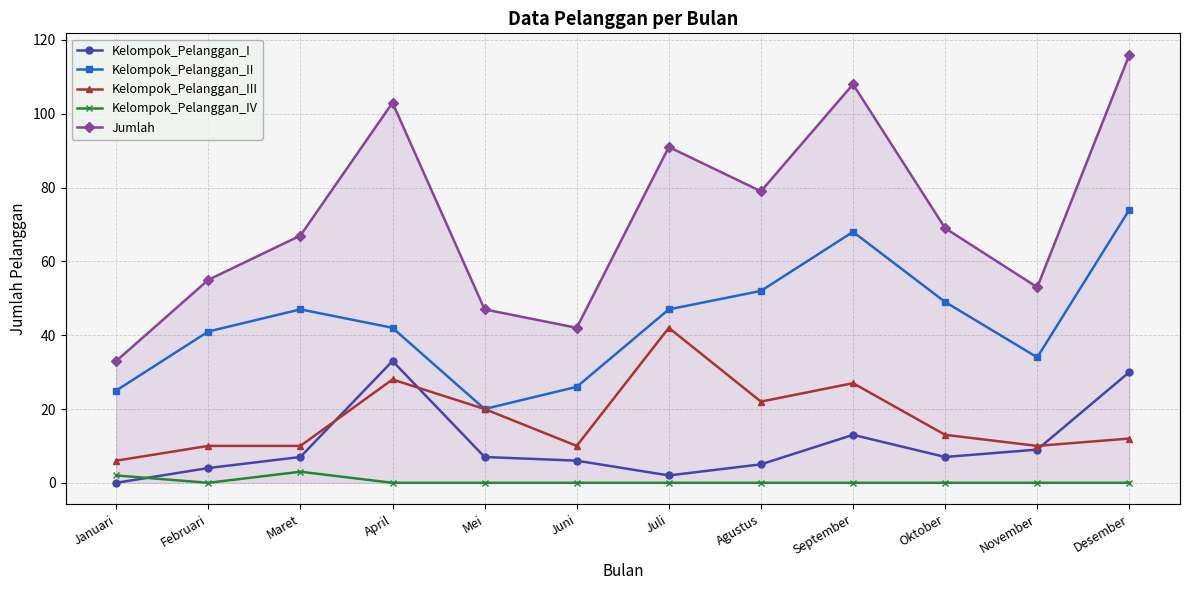

Reading left to right, list all the values displayed in this chart.

Kelompok_Pelanggan_I: 0	4	7	33	7	6	2	5	13	7	9	30
Kelompok_Pelanggan_II: 25	41	47	42	20	26	47	52	68	49	34	74
Kelompok_Pelanggan_III: 6	10	10	28	20	10	42	22	27	13	10	12
Kelompok_Pelanggan_IV: 2	0	3	0	0	0	0	0	0	0	0	0
Jumlah: 33	55	67	103	47	42	91	79	108	69	53	116